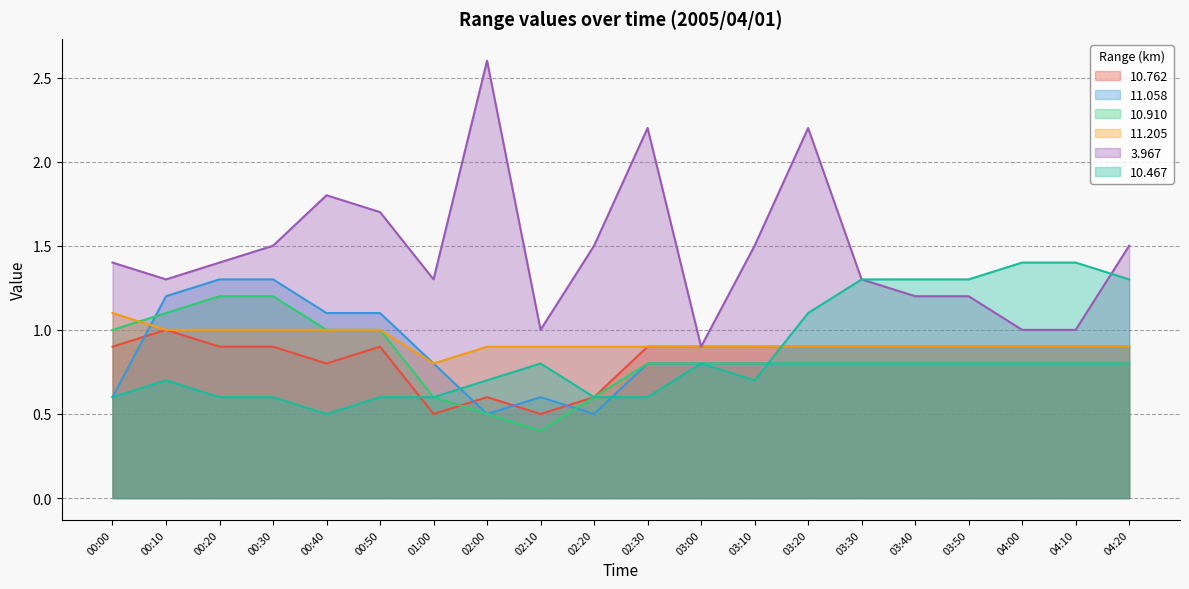

What is the label of the 6th point from the right?

03:30